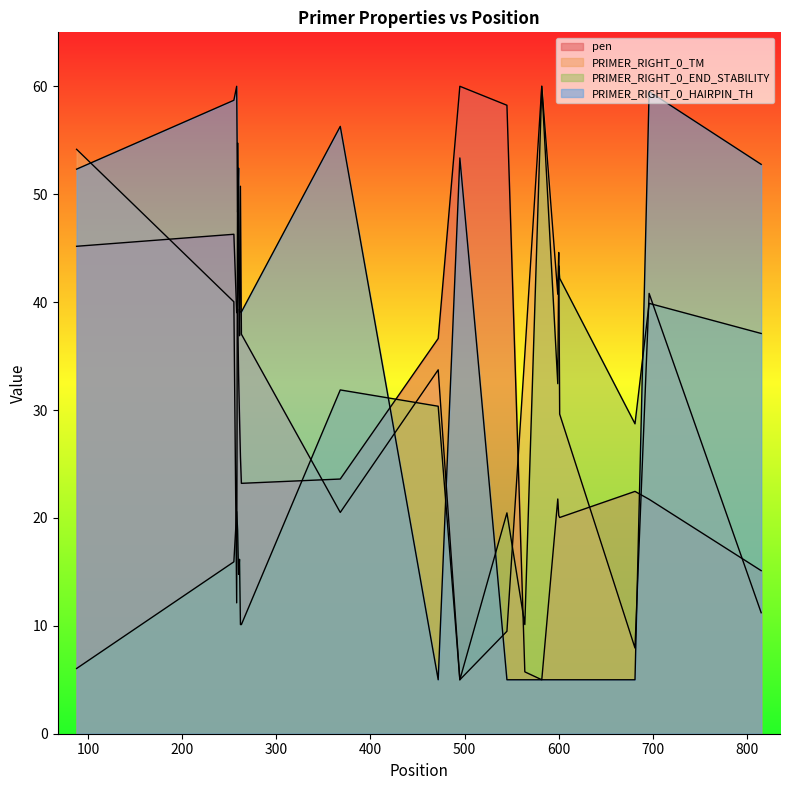

The value of pen at 255 is 46.3. True or false?

True